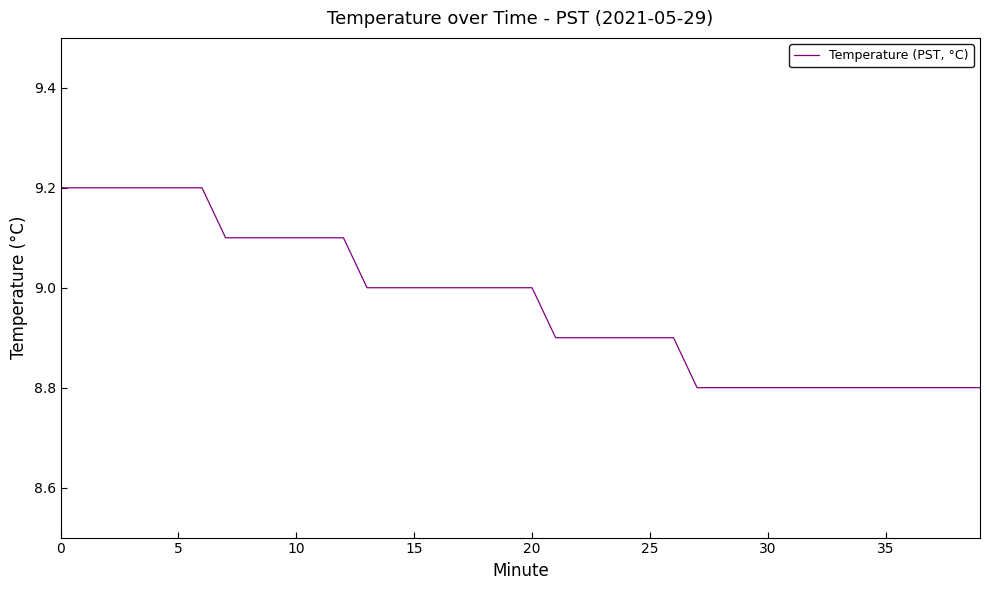

What is the maximum value shown in the chart?

9.2